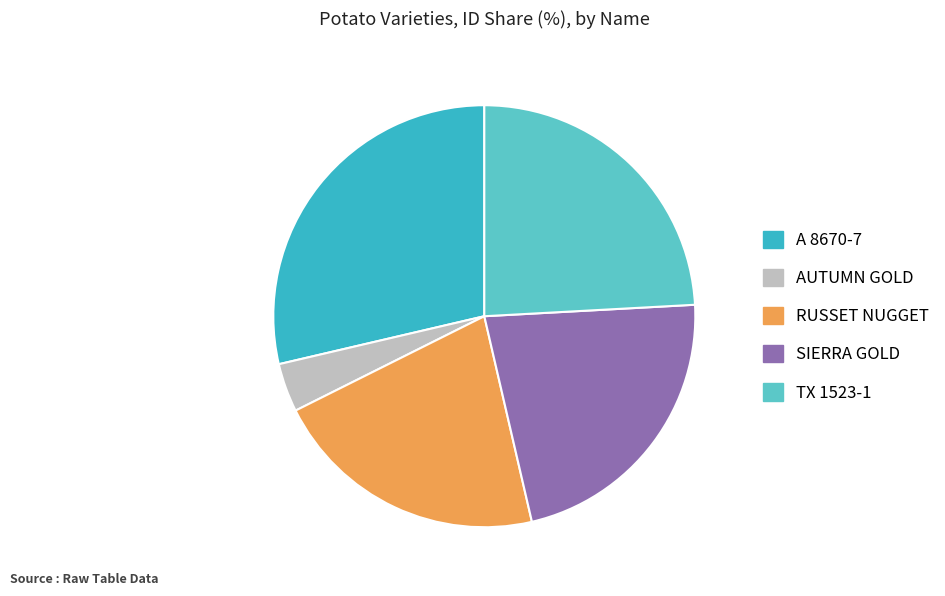

Which category has the biggest portion of the pie?

A 8670-7